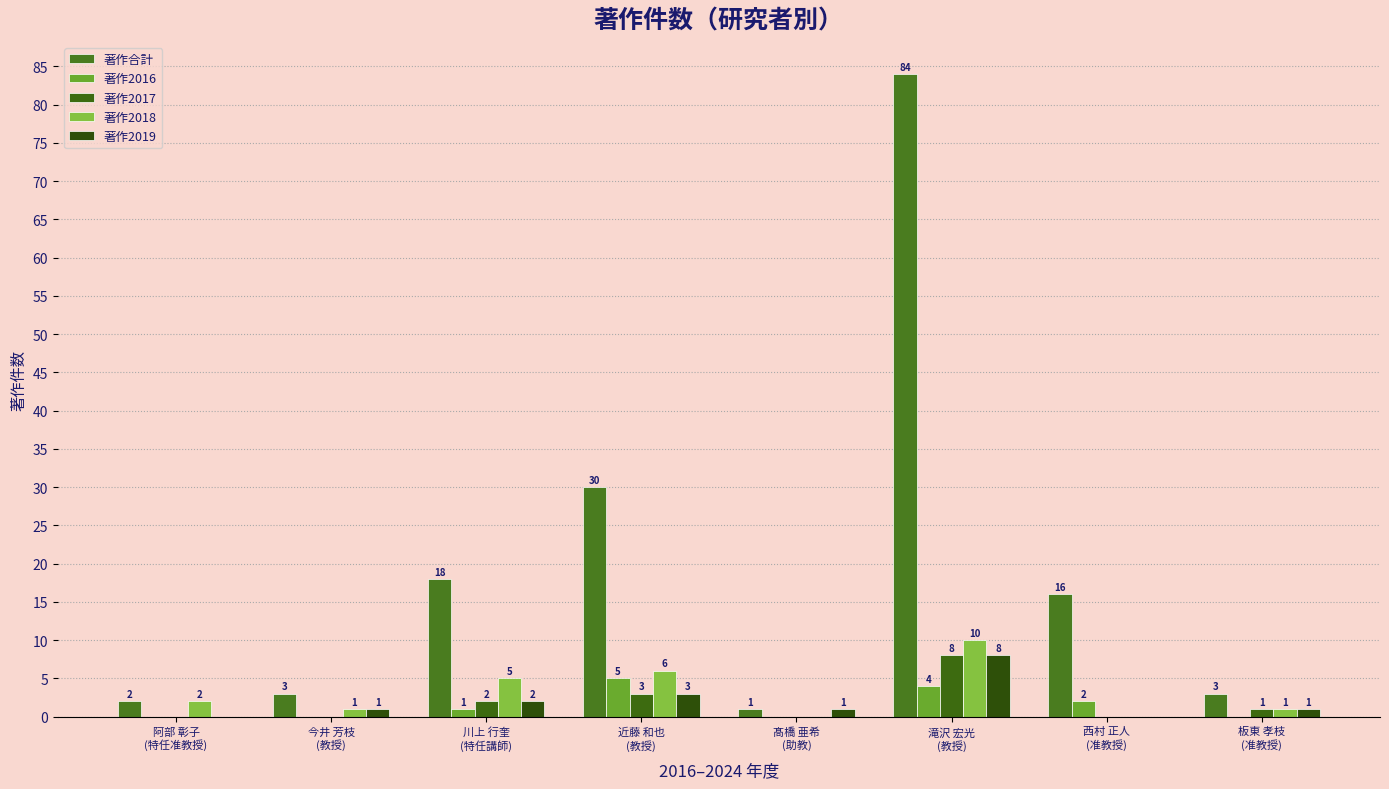

How many distinct data groups are displayed?

5